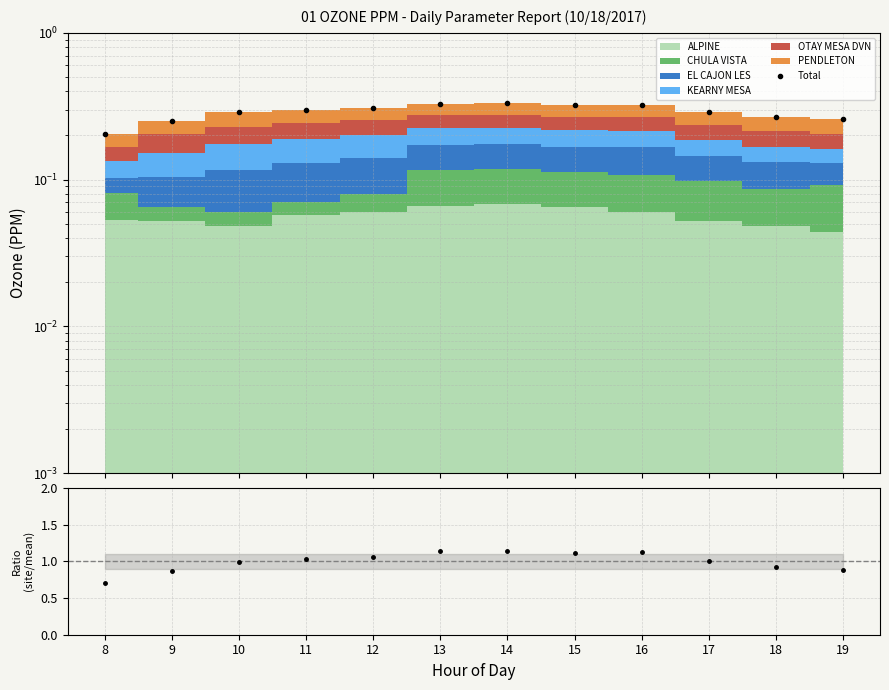

Does the chart display data point markers on the line(s)?

Yes